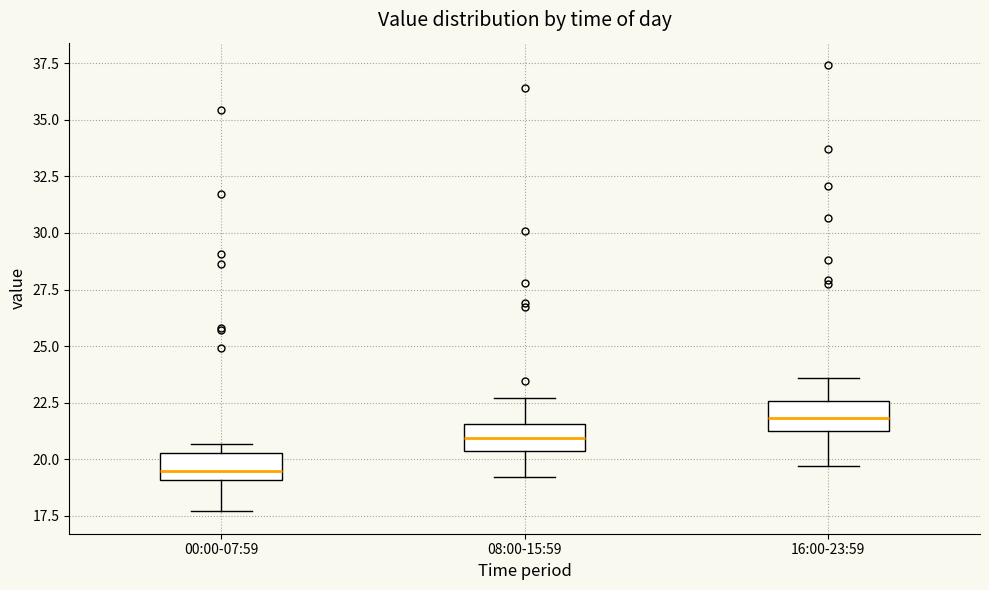

Which box has the highest median line?

16:00-23:59